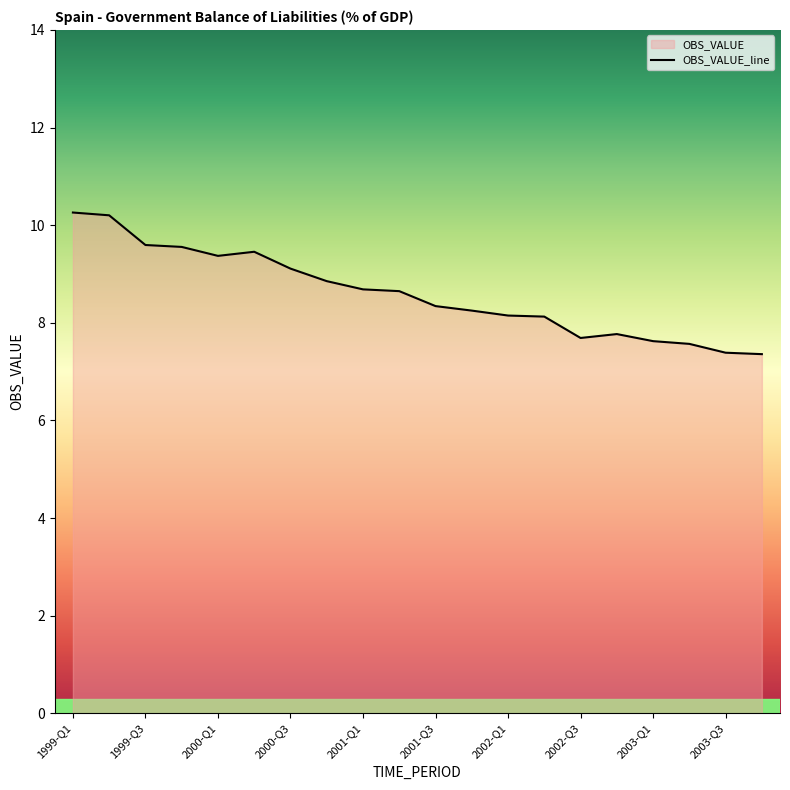

Which label corresponds to the largest value in the chart?

1999-Q1